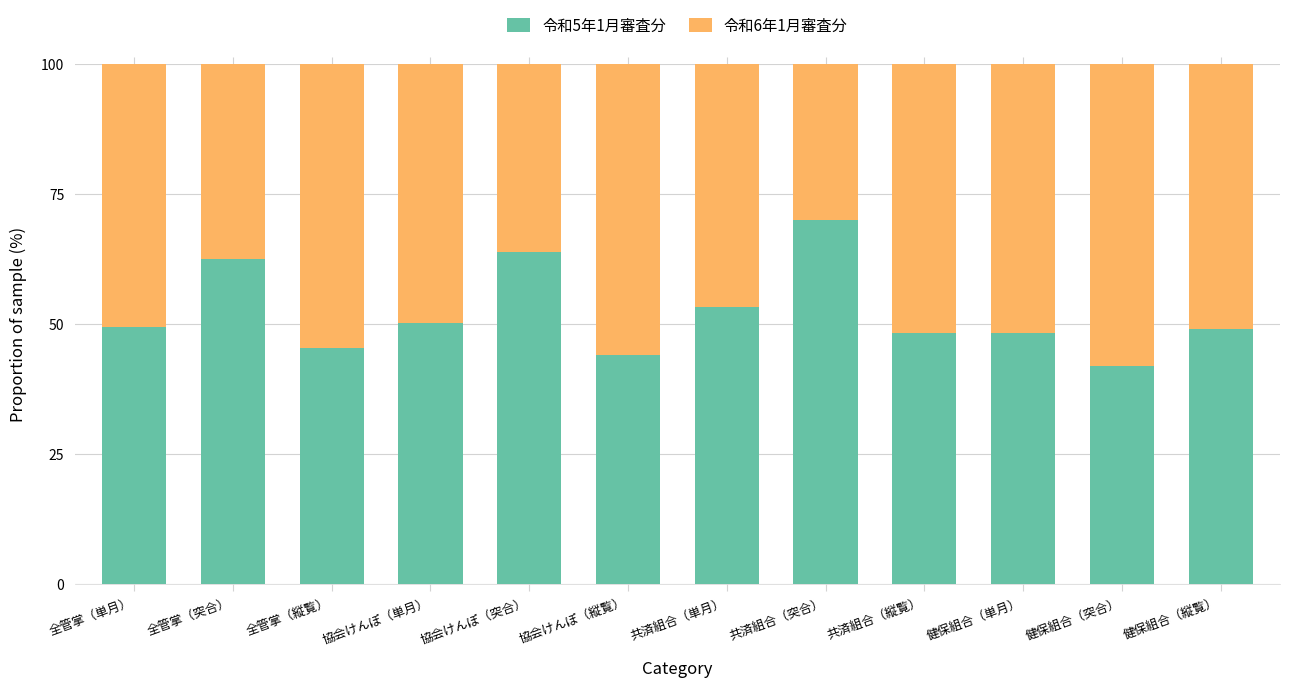

The value of 令和5年1月審査分 at 健保組合（突合） is 23.1. True or false?

False